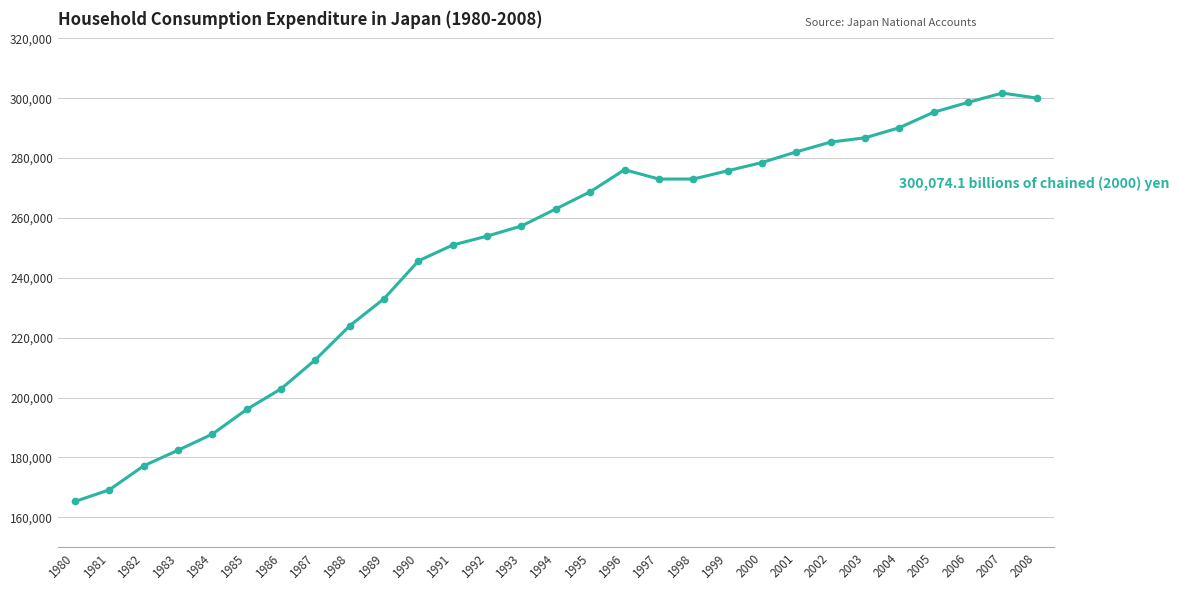

What is the sum of all values?

7206788.5